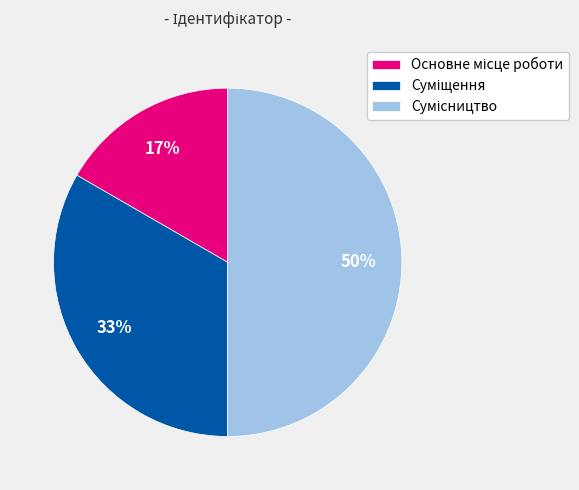

To the nearest percent, what is the average slice percentage?

33%